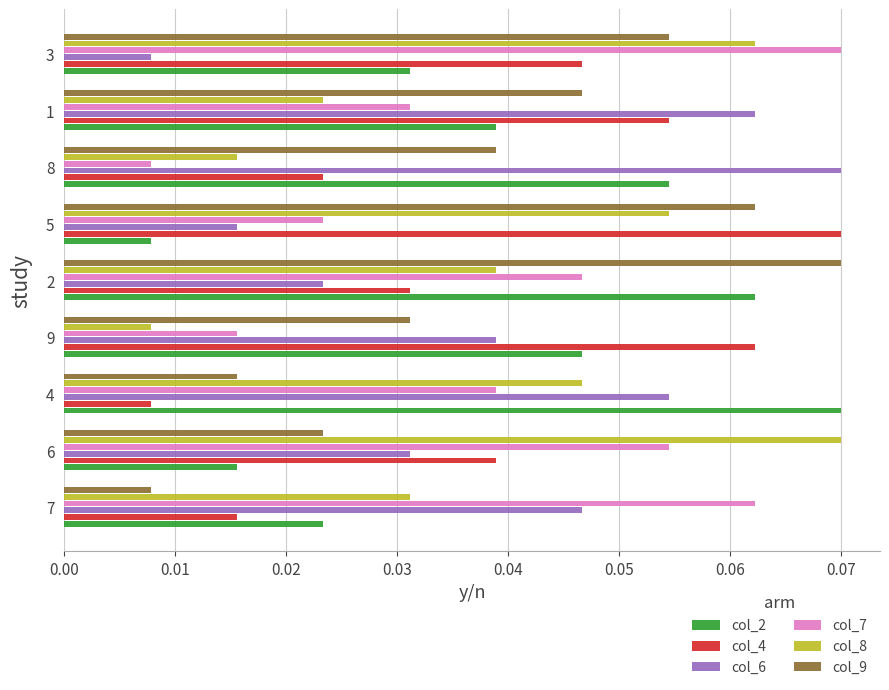

At which label does col_2 reach its minimum?

5